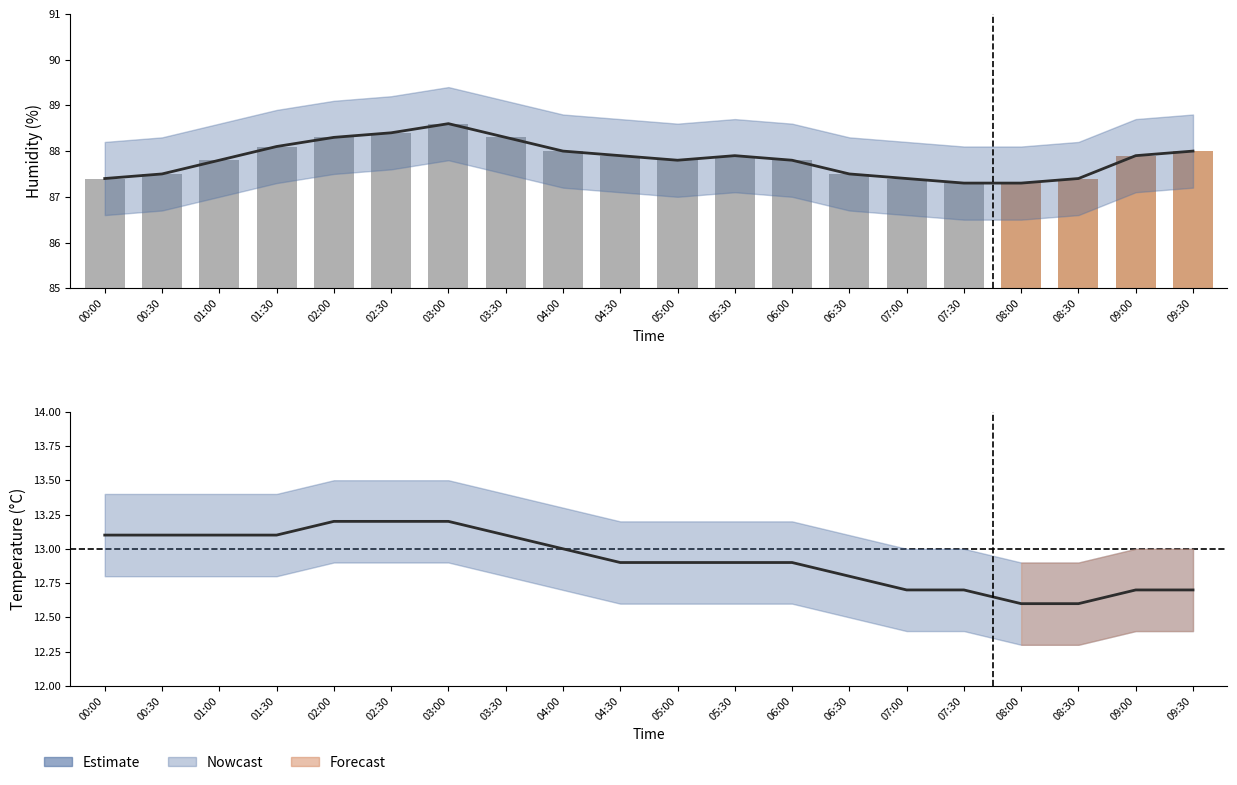

What is the sum of the values at 02:00 and 09:30?

25.9